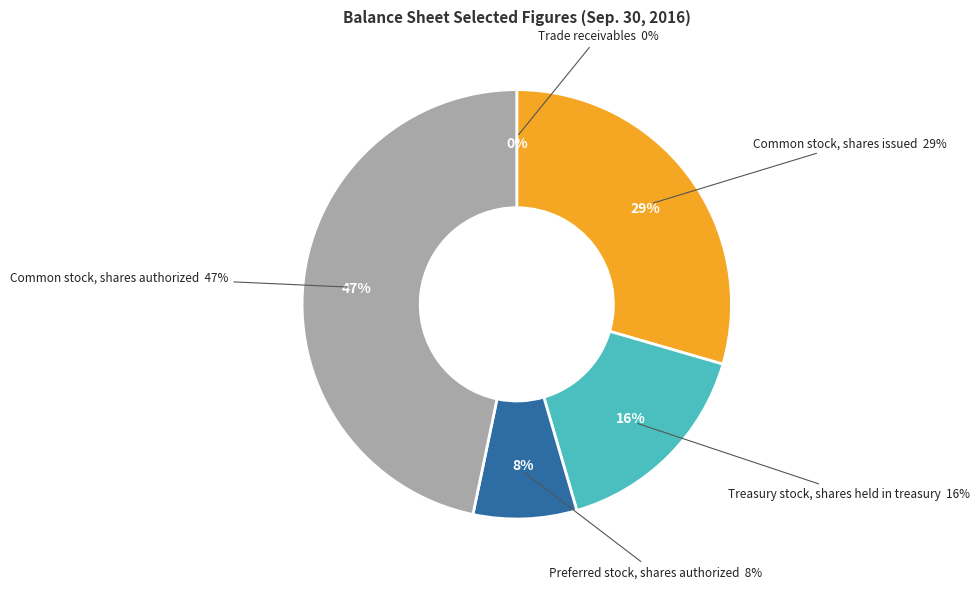

Does Preferred stock, shares authorized account for over 50% of the chart?

No